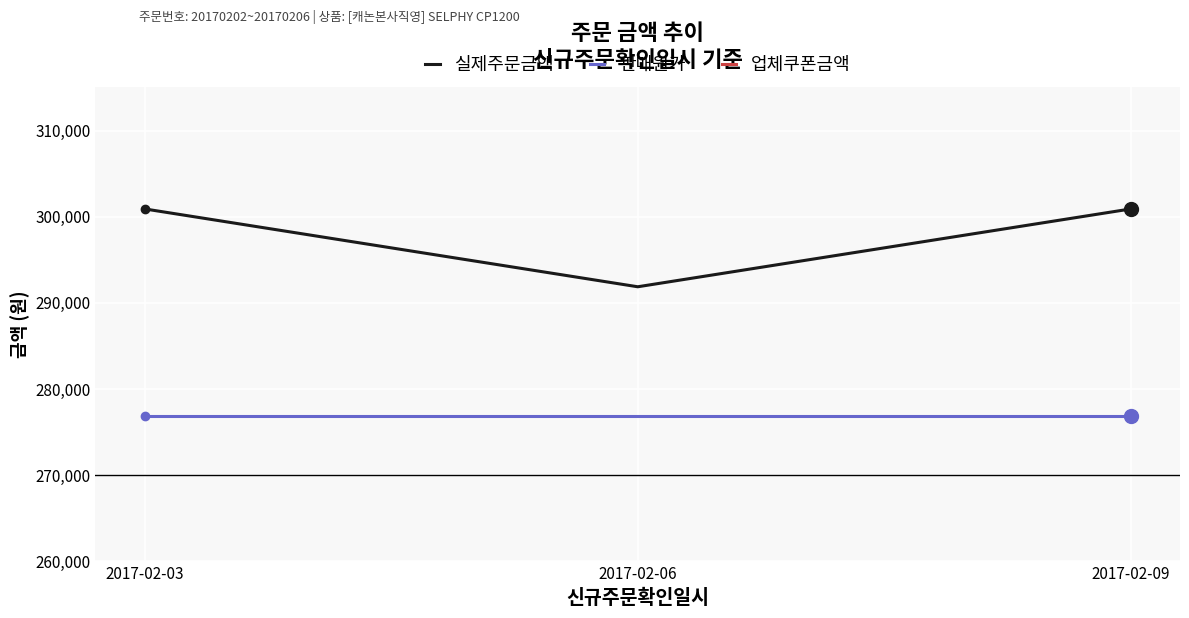

At which category is the sum across all series the highest?

2017-02-03